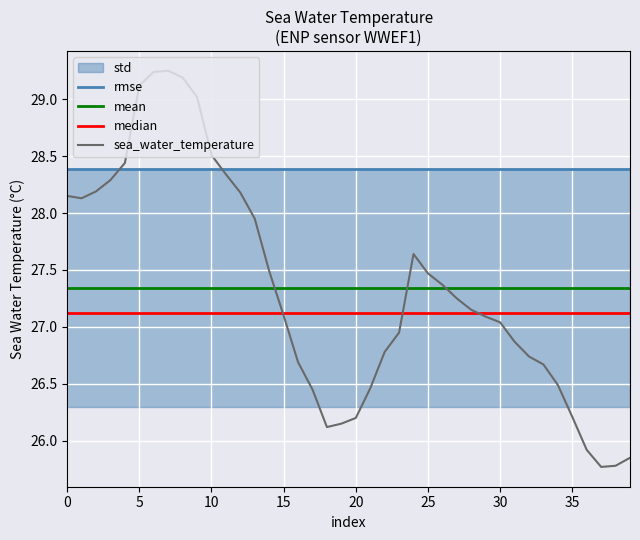

Reading right to left, extract all data points from this chart.

25.9	25.8	25.8	25.9	26.2	26.5	26.7	26.7	26.9	27.0	27.1	27.1	27.2	27.4	27.5	27.6	26.9	26.8	26.5	26.2	26.1	26.1	26.4	26.7	27.1	27.5	27.9	28.2	28.3	28.5	29.0	29.2	29.2	29.2	29.1	28.4	28.3	28.2	28.1	28.1